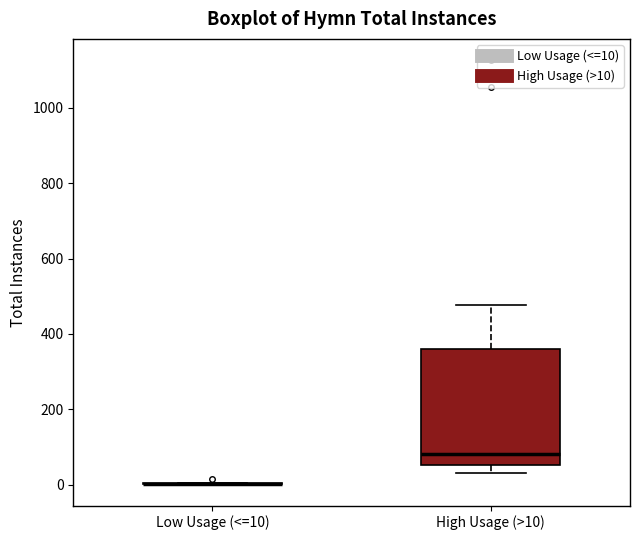

Which box is the tallest, from its lower edge to its upper edge?

High Usage (>10)